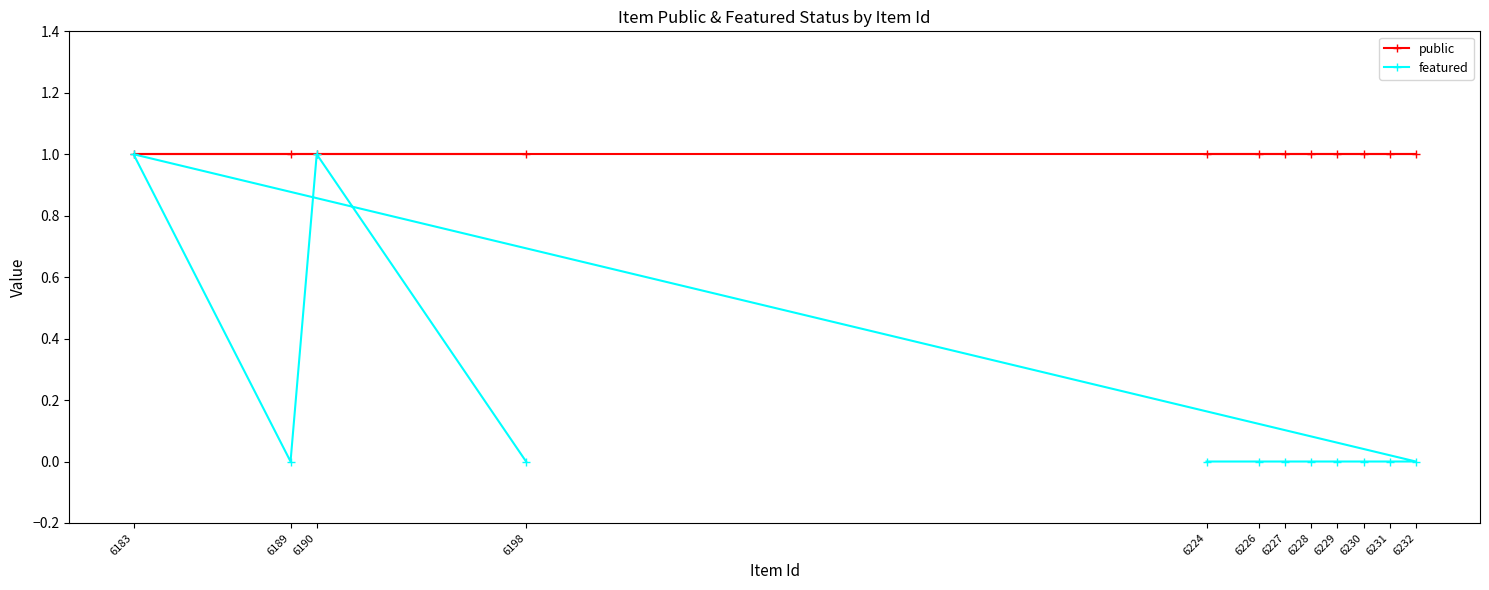

Reading right to left, what are all the values shown in this chart?

public: 6232=1	6231=1	6230=1	6229=1	6228=1	6227=1	6226=1	6224=1	6198=1	6190=1	6189=1	6183=1
featured: 6232=0	6231=0	6230=0	6229=0	6228=0	6227=0	6226=0	6224=0	6198=0	6190=1	6189=0	6183=1